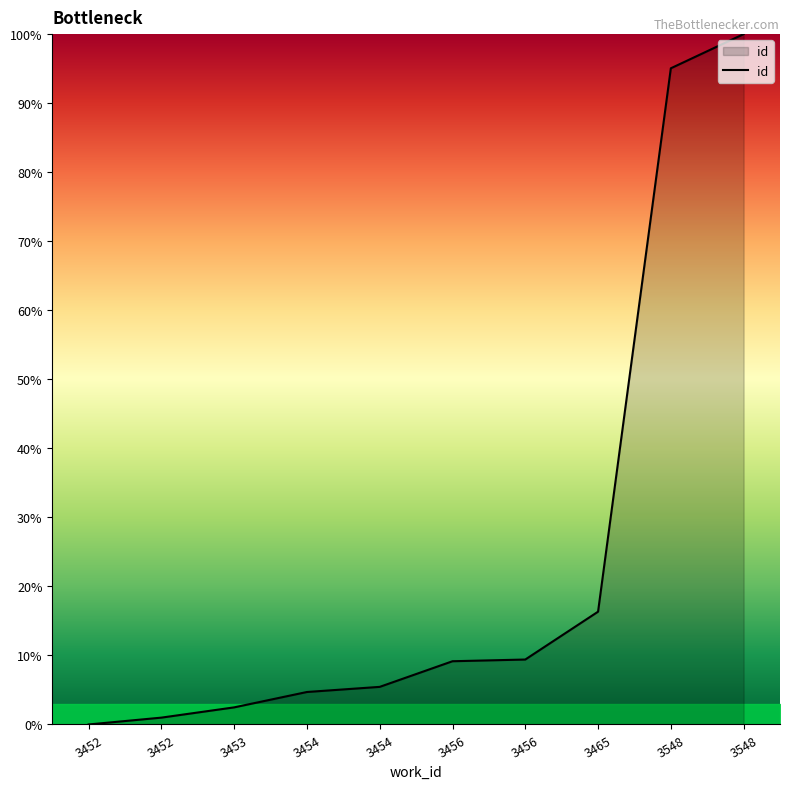

List the labels in order of value, smallest first.

3452, 3452, 3453, 3454, 3454, 3456, 3456, 3465, 3548, 3548